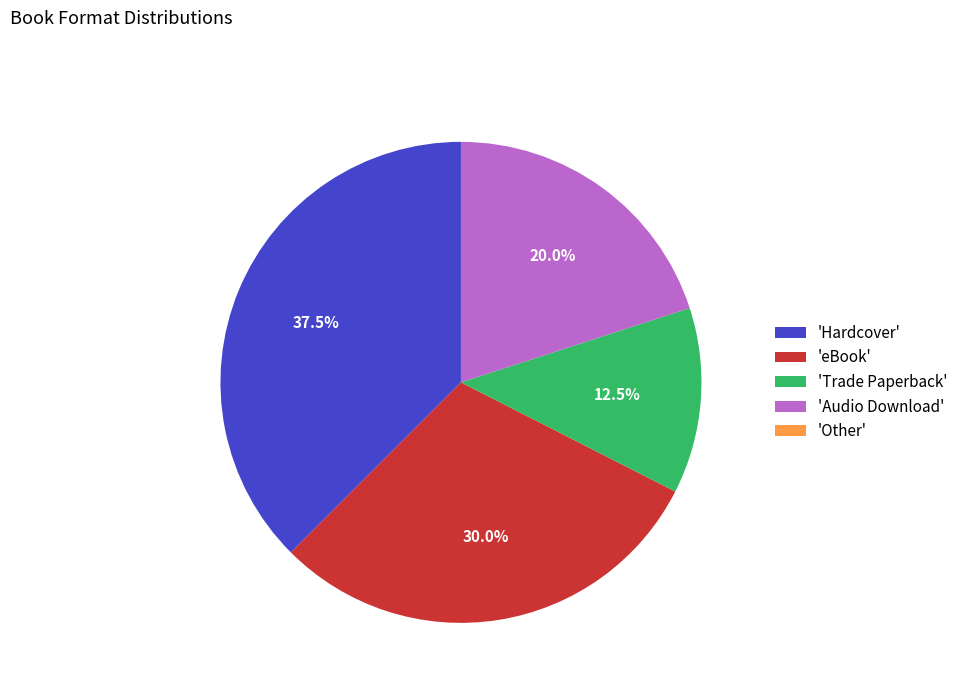

Combined, what portion of the pie is 'Audio Download' and 'eBook'?

50.0%